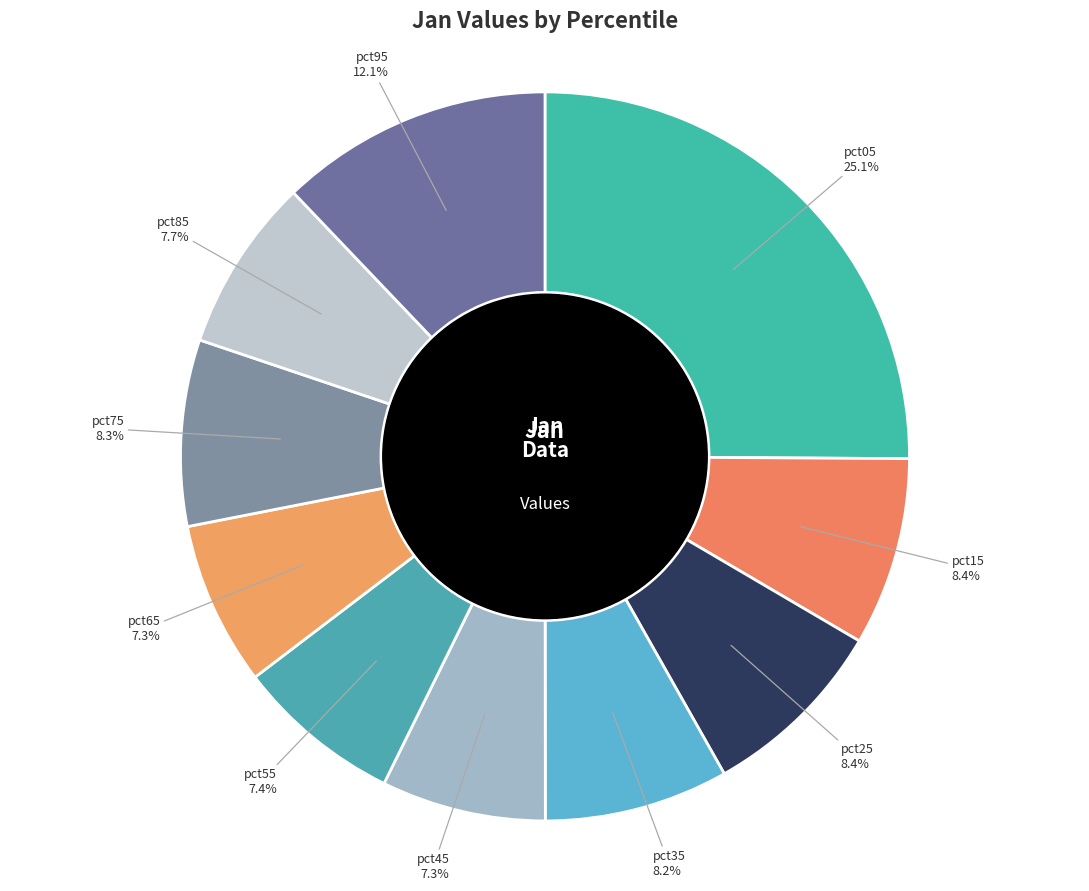

Count the number of slices in the pie.

10